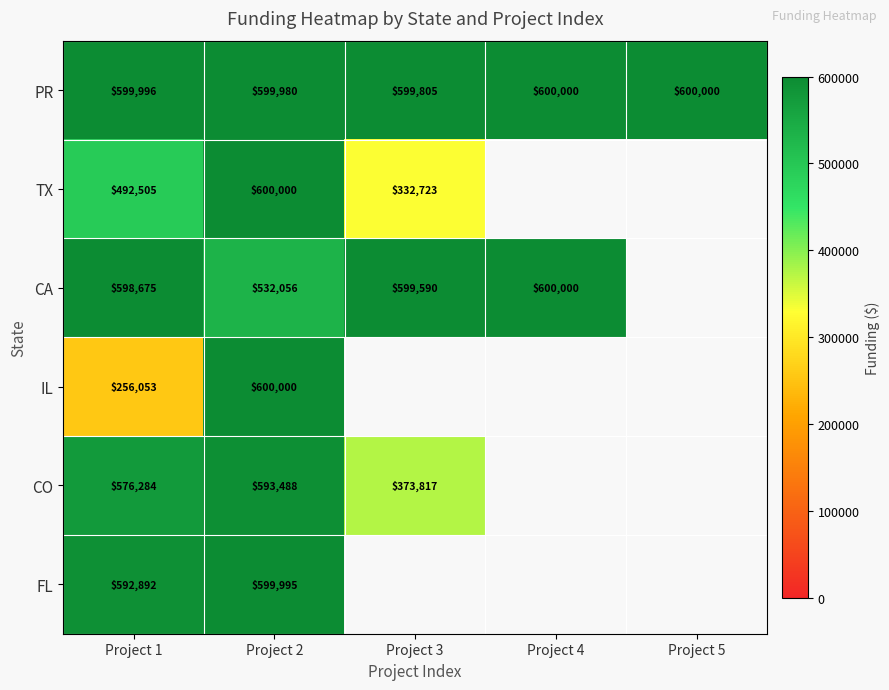

What is the total value across all series at Project 2?

3525519